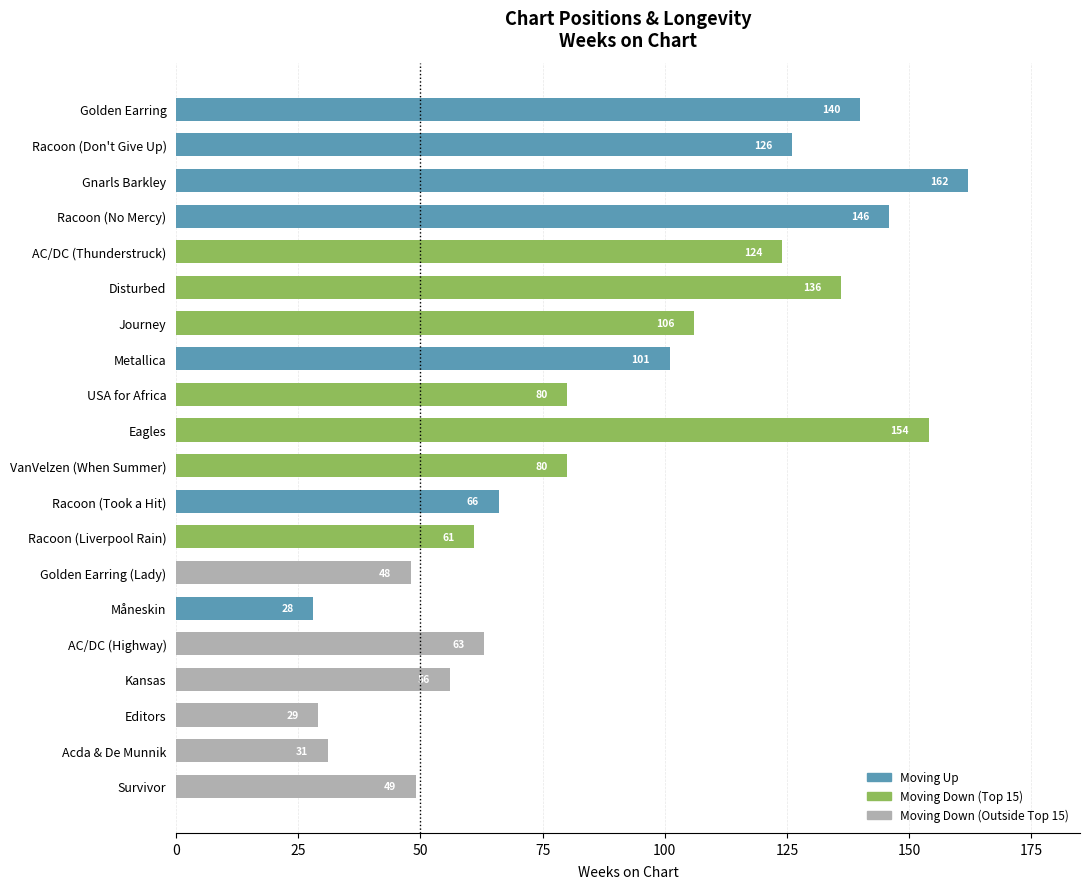

Reading top to bottom, list all the values displayed in this chart.

Golden Earring=140	Racoon (Don't Give Up)=126	Gnarls Barkley=162	Racoon (No Mercy)=146	AC/DC (Thunderstruck)=124	Disturbed=136	Journey=106	Metallica=101	USA for Africa=80	Eagles=154	VanVelzen (When Summer)=80	Racoon (Took a Hit)=66	Racoon (Liverpool Rain)=61	Golden Earring (Lady)=48	Måneskin=28	AC/DC (Highway)=63	Kansas=56	Editors=29	Acda & De Munnik=31	Survivor=49